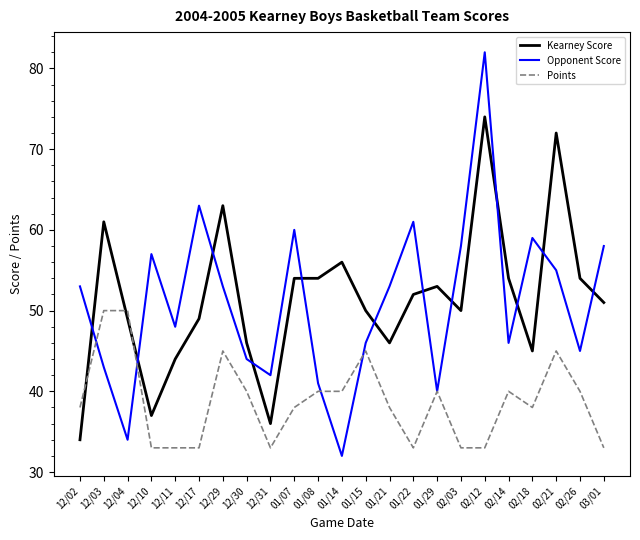

What position from the left is 02/14?

19